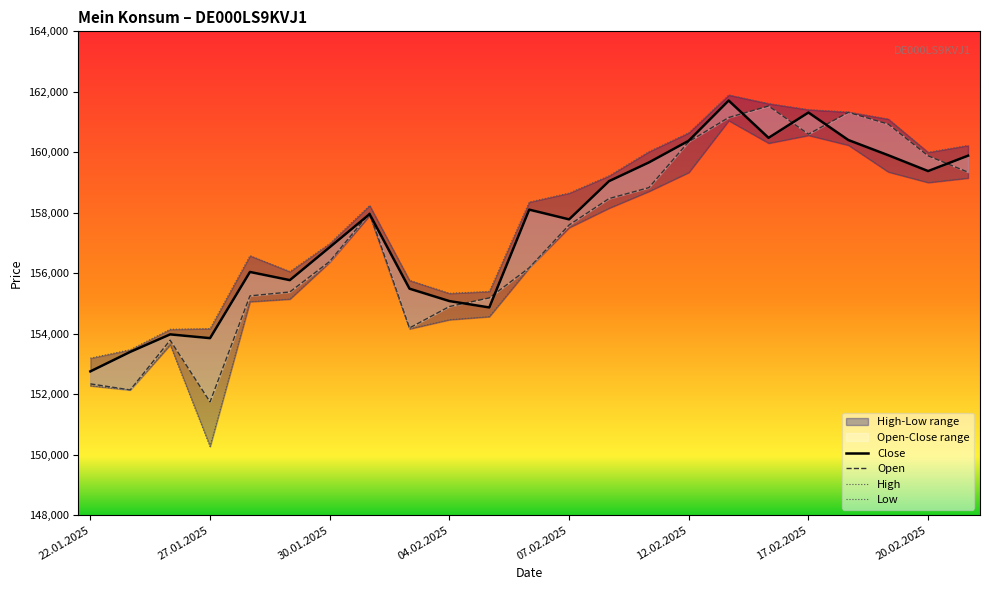

Is it true that High equals 160229 at 22?

True